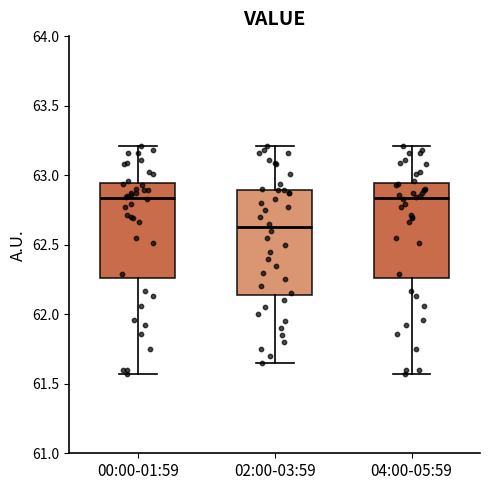

Comparing the boxes themselves (not the whiskers), which one is the tallest?

02:00-03:59